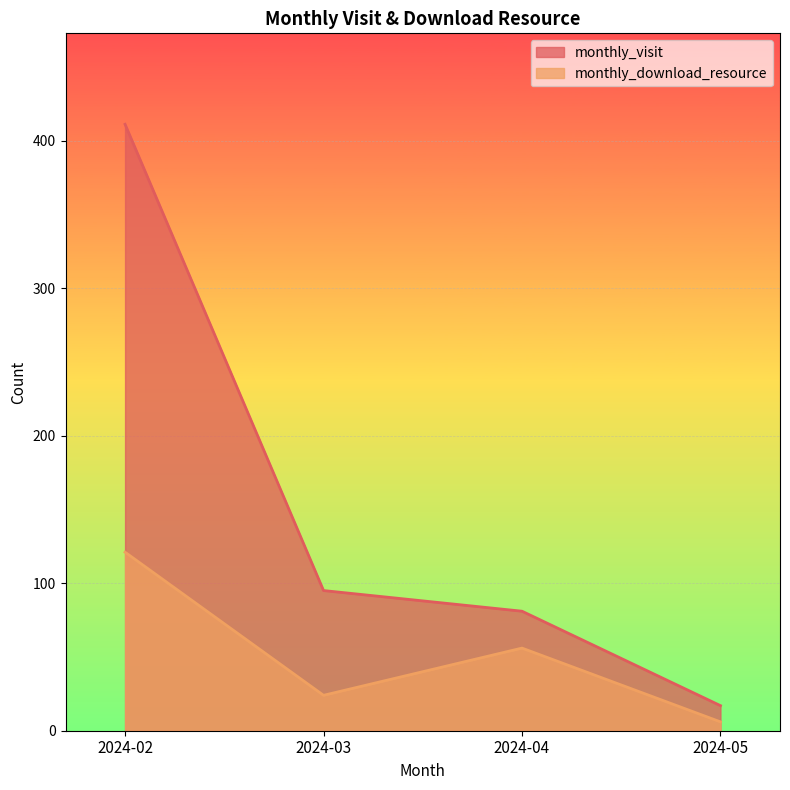

What is the value of the monthly_download_resource point at the 3rd from the left?

56